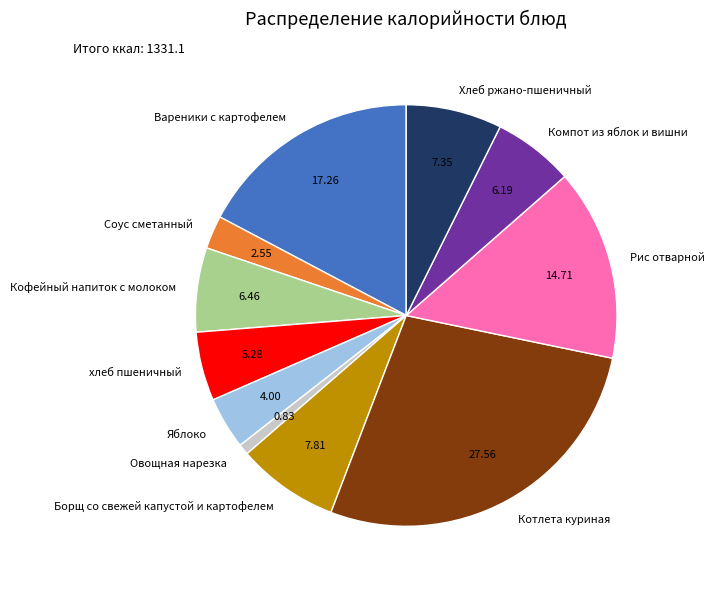

Combined, do Хлеб ржано-пшеничный and Яблоко account for over 50%?

No